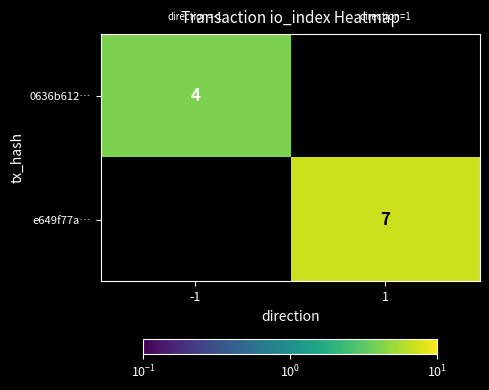

Is the value of 0636b612… at -1 greater than the value of e649f77a… at 1?

No